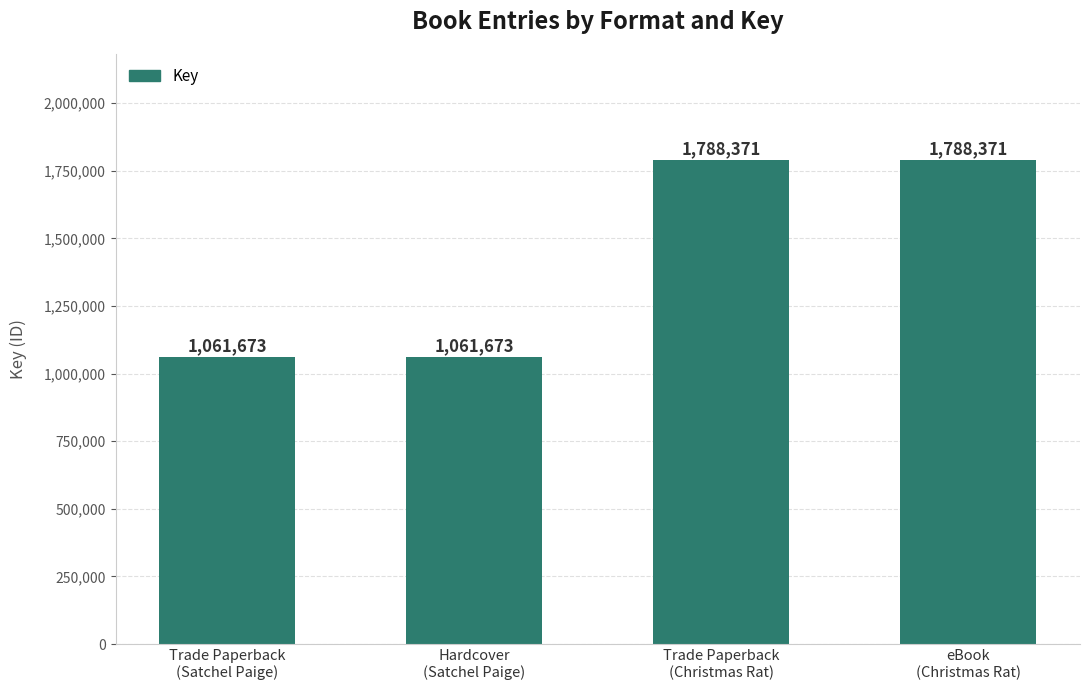

What is the maximum value shown in the chart?

1788371